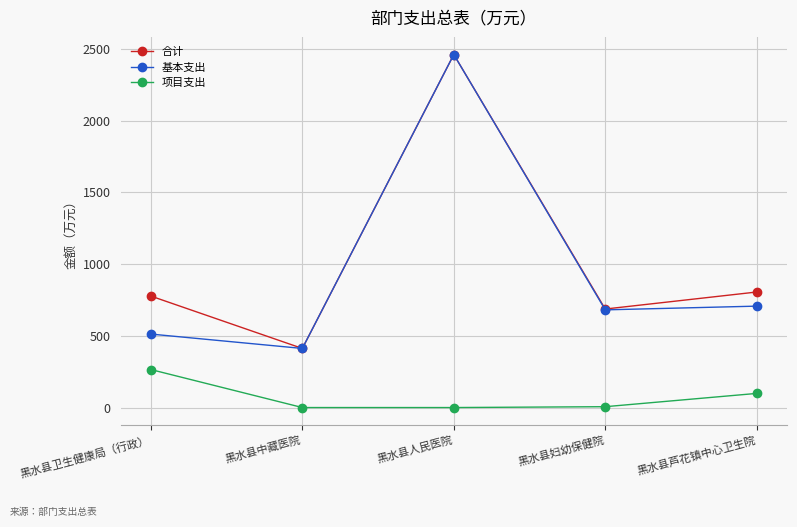

What is the total value across all series at 黑水县卫生健康局（行政）?

1553.6